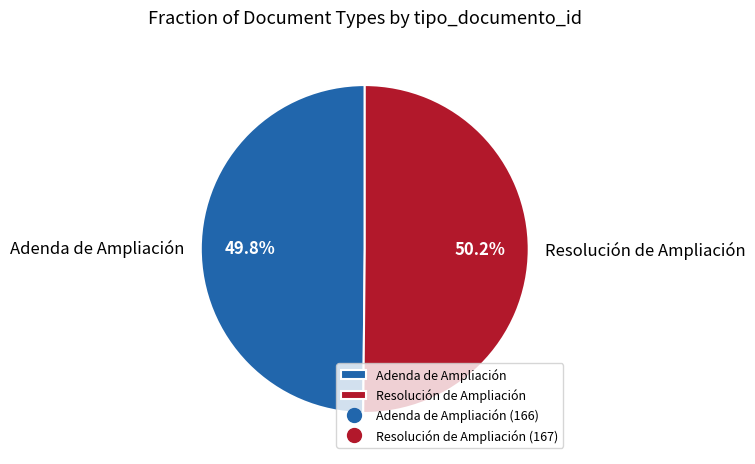

Is the sum of Resolución de Ampliación and Adenda de Ampliación greater than half?

Yes